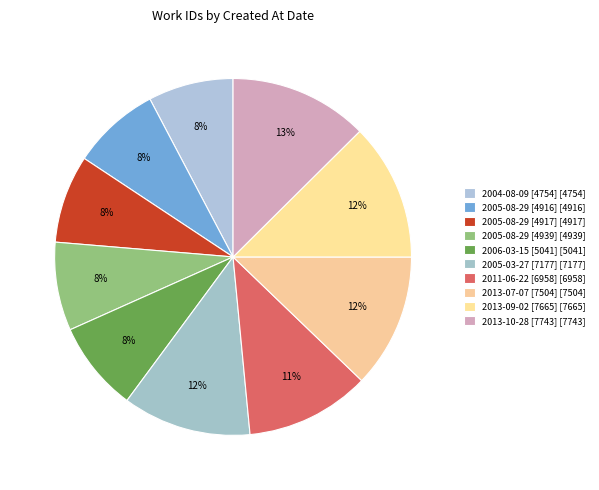

What percentage is the 2005-08-29 [4917] slice, to the nearest percent?

8%